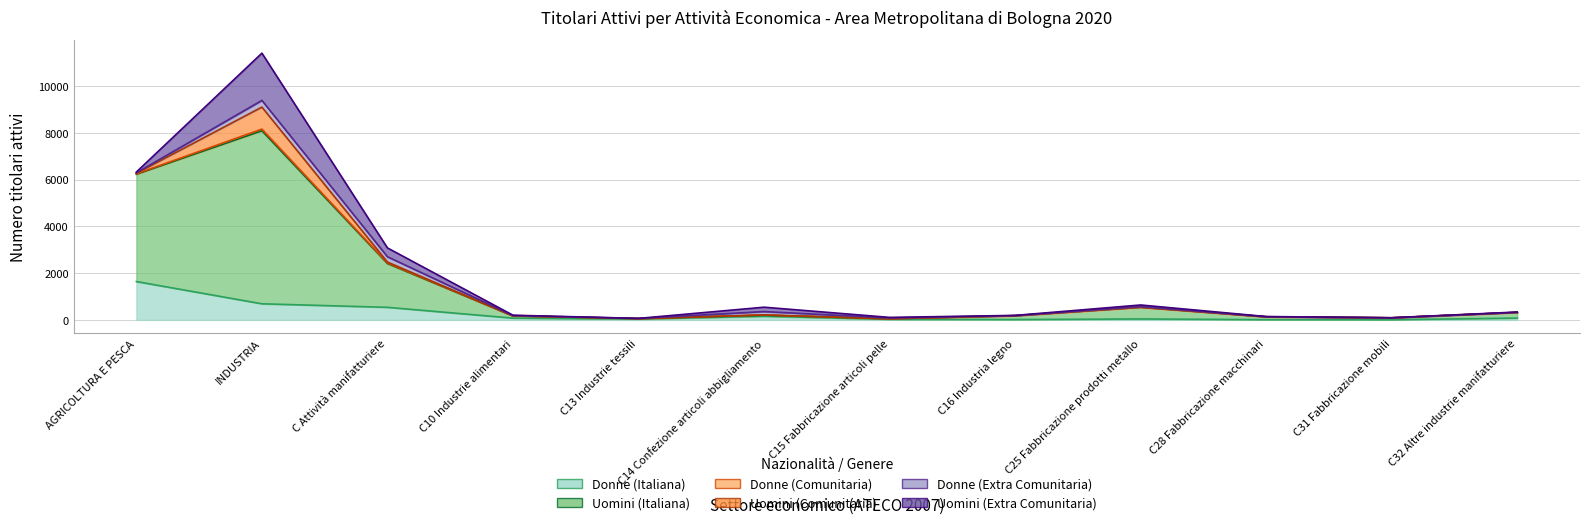

Which series has the widest spread of values?

Uomini (Italiana)